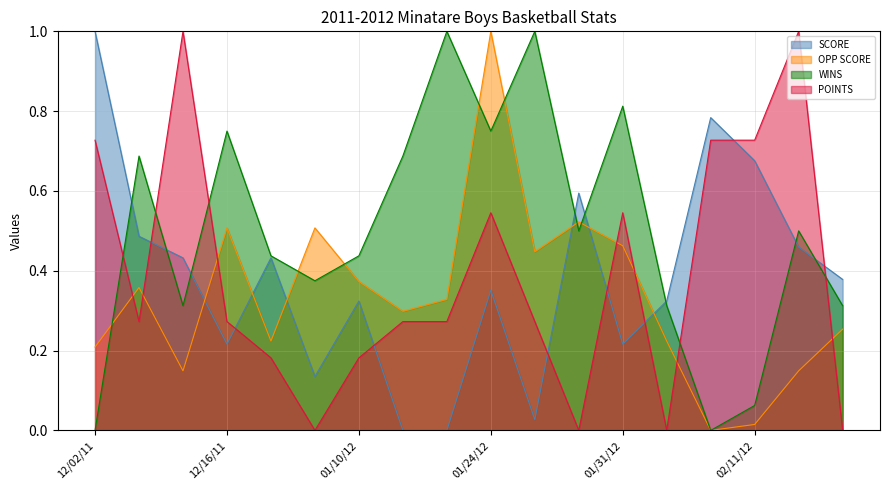

Does the chart have visible grid lines?

Yes